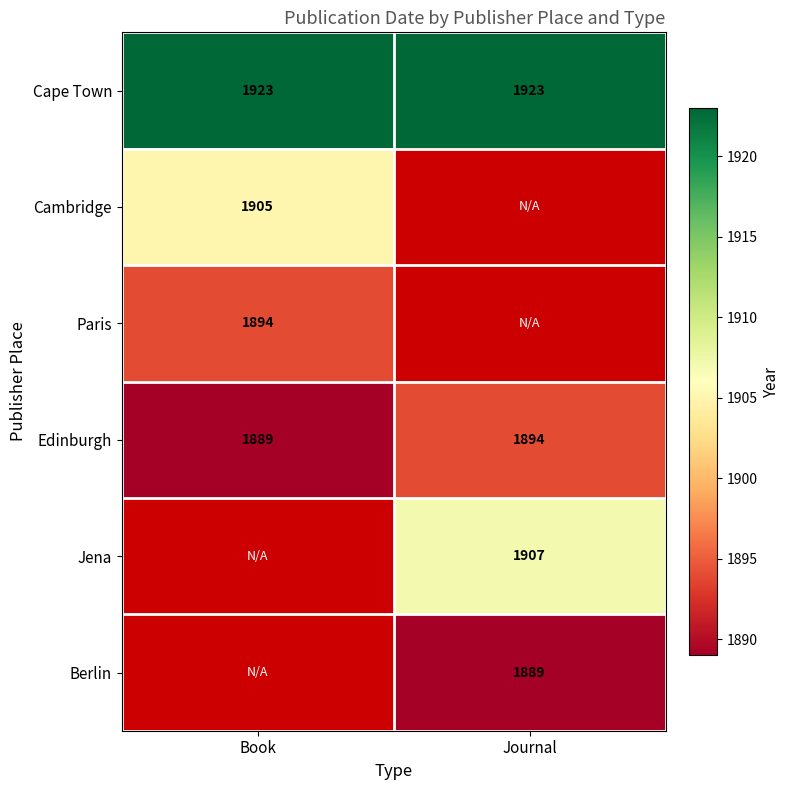

At how many categories does at least one series exceed 1922?

2